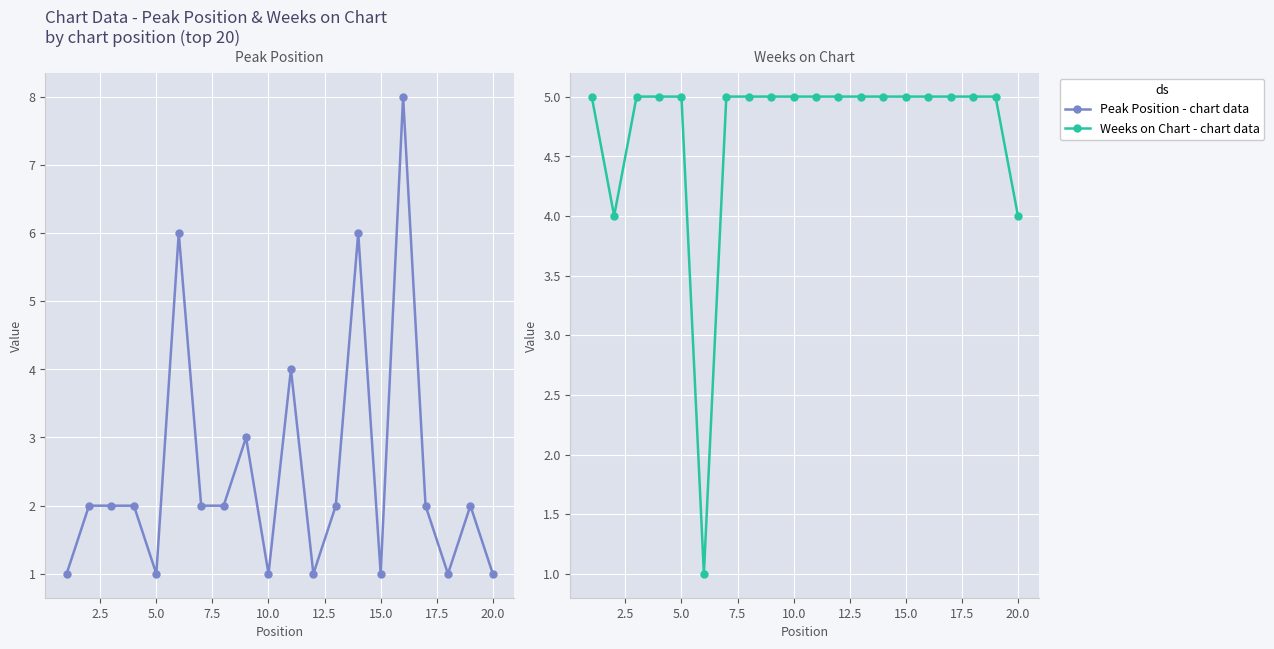

What is the highest value of the Peak Position series?

8